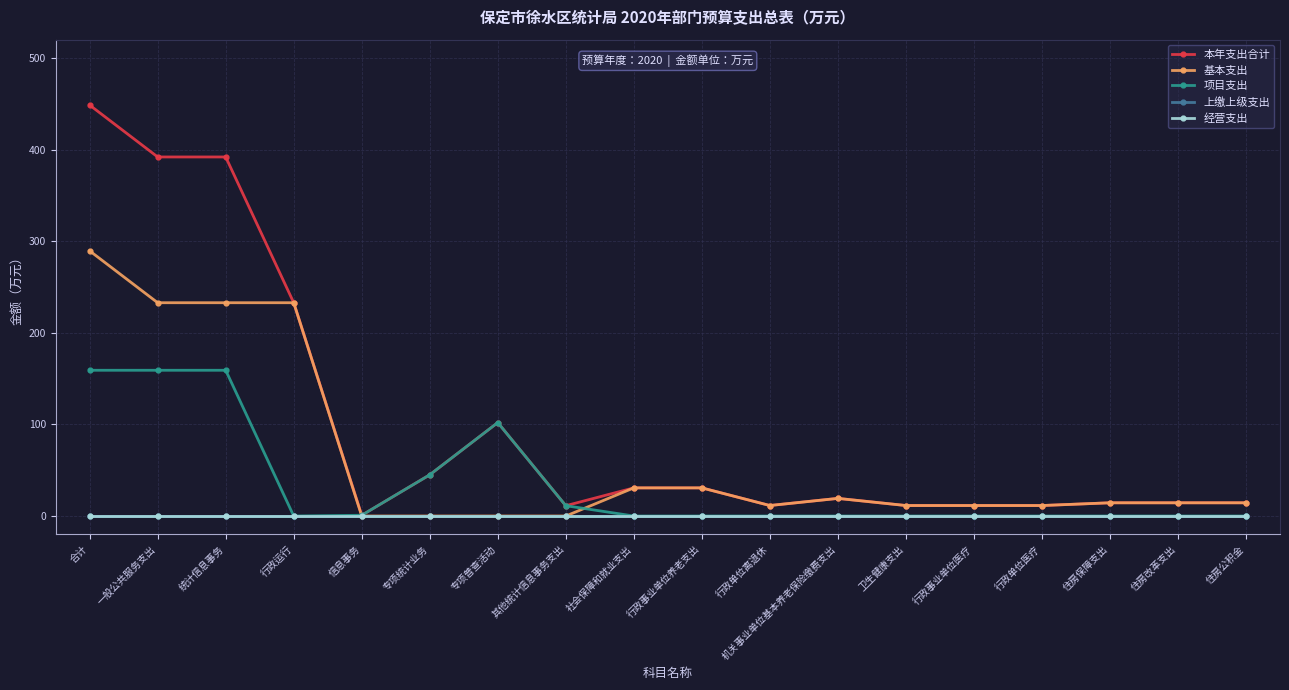

What is the difference between the 基本支出 values at 住房改革支出 and 社会保障和就业支出?

16.3